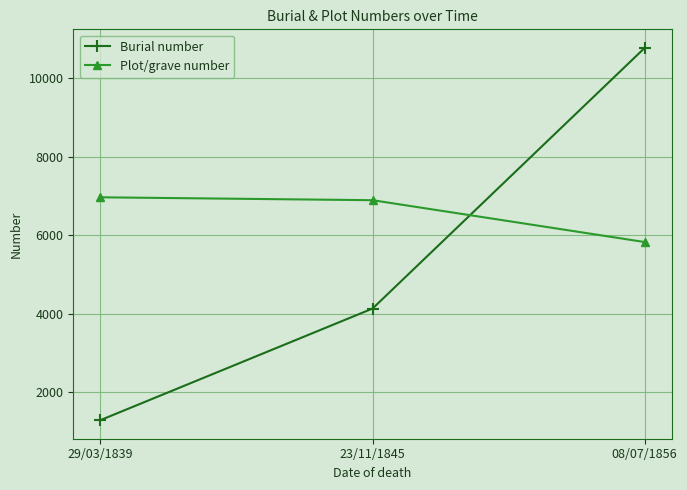

Reading right to left, transcribe all the data shown in this chart.

Burial number: 10776	4135	1292
Plot/grave number: 5830	6896	6970